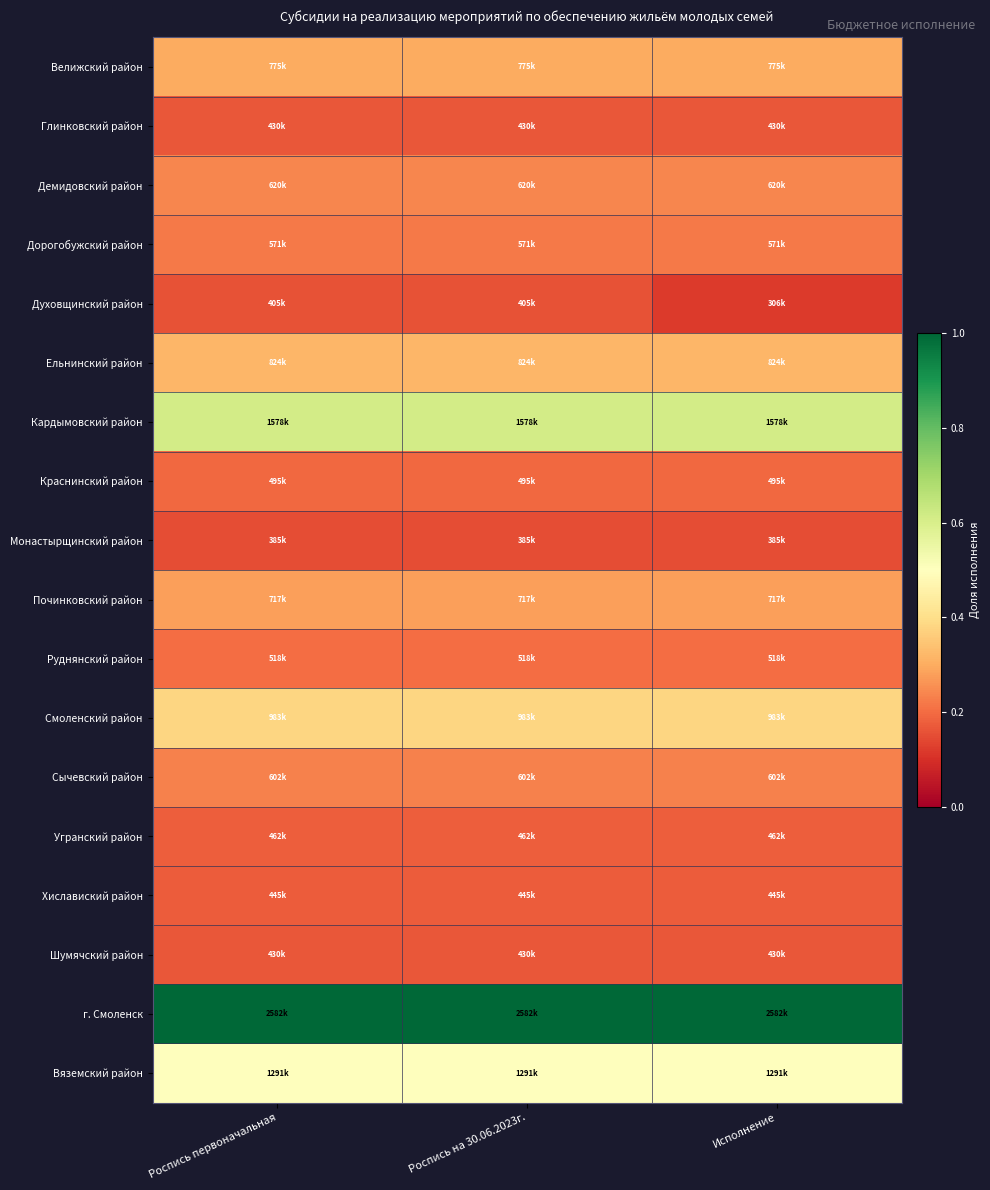

Which series has the largest total across all categories?

г. Смоленск